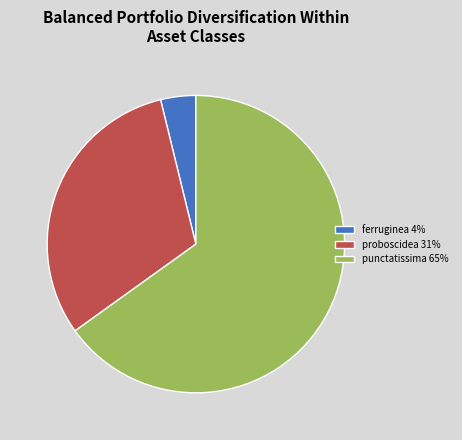

How many slices are in this pie chart?

3